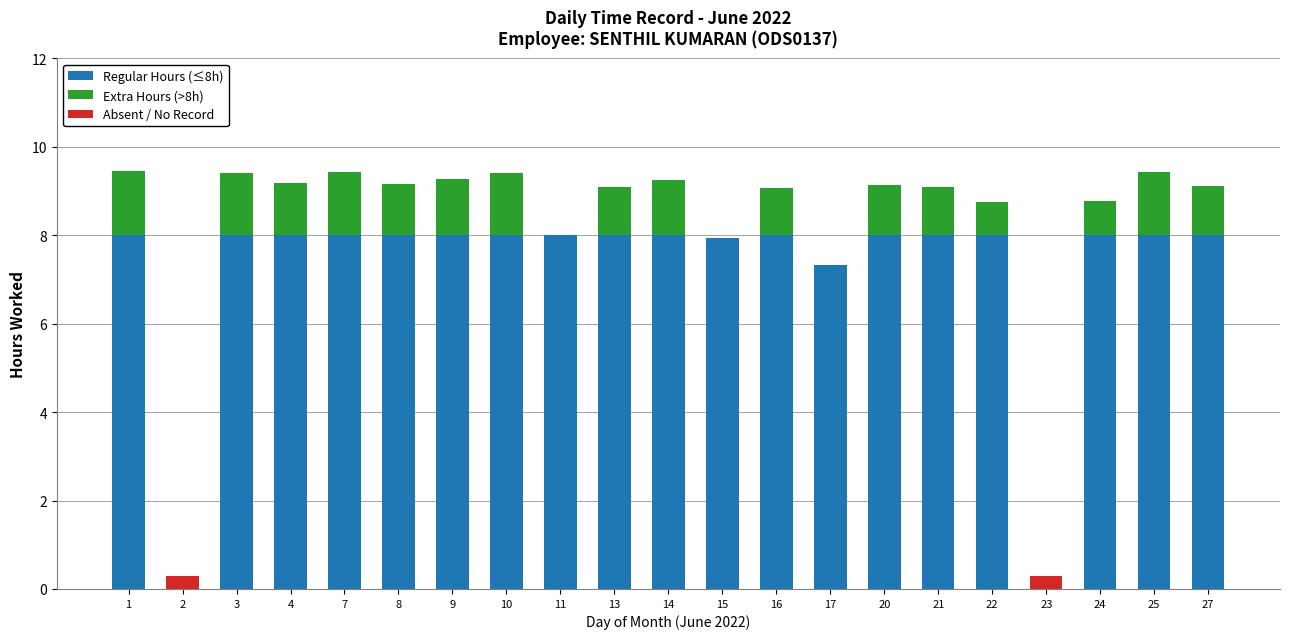

What is the total value across all series at 4?

9.2